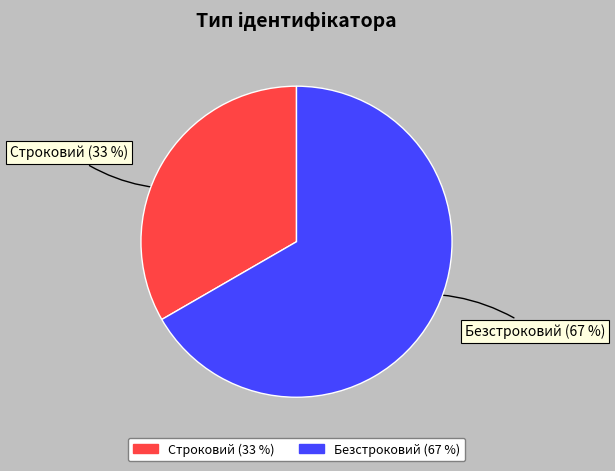

Combined, do Безстроковий and Строковий account for over 50%?

Yes